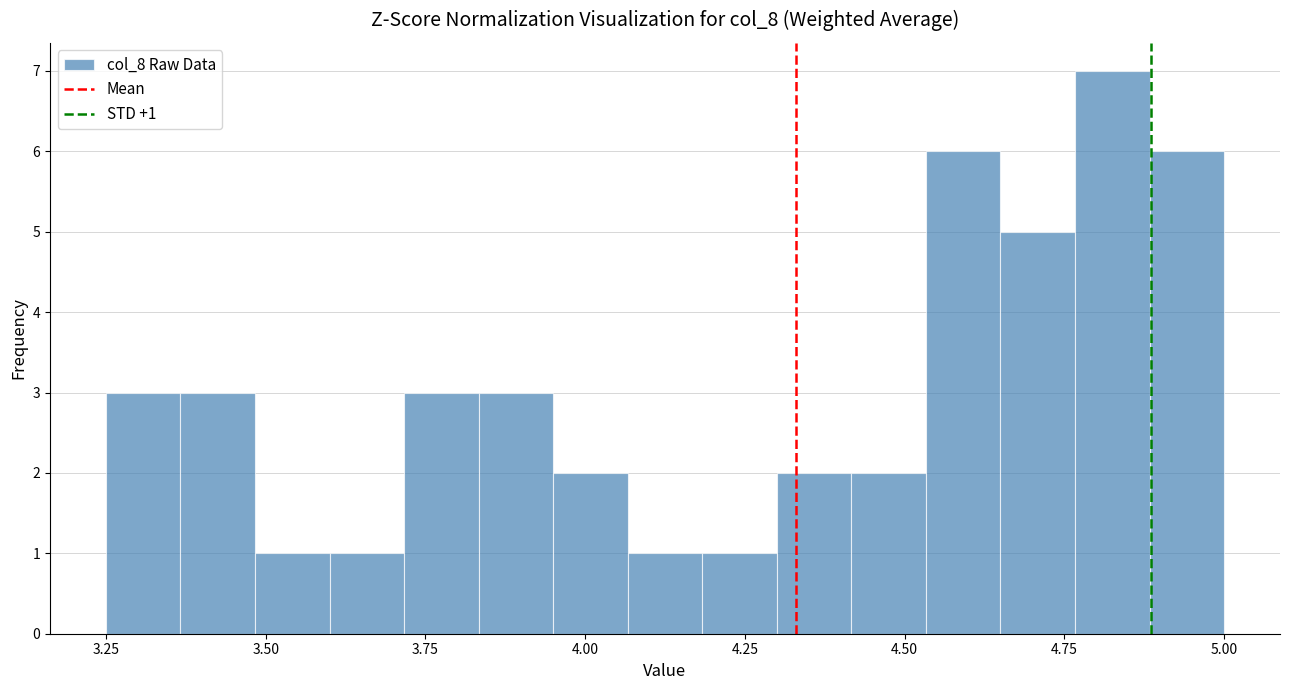

Around what value on the x-axis is the tallest bar? Give the approximate position of its centre, as read against the axis.

4.85